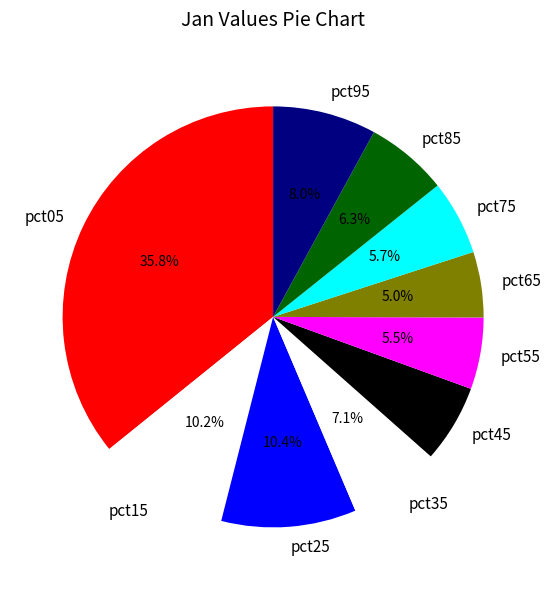

To the nearest percent, what is the average slice percentage?

10%